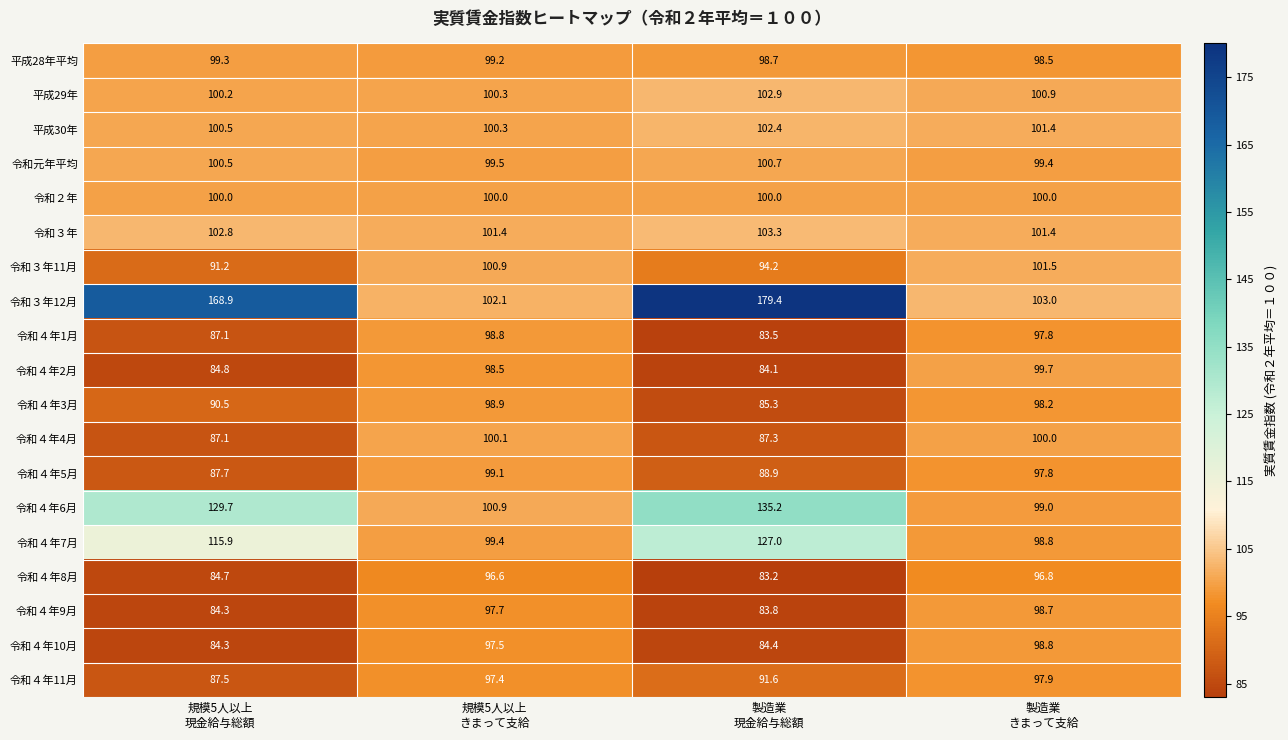

What is the maximum value for 令和３年?

103.3